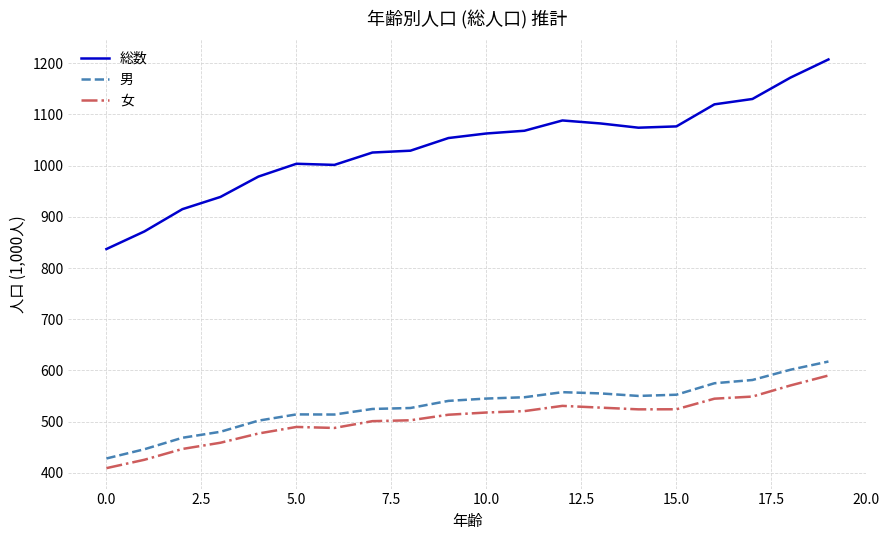

How many values in the 総数 series are below 1062?

10